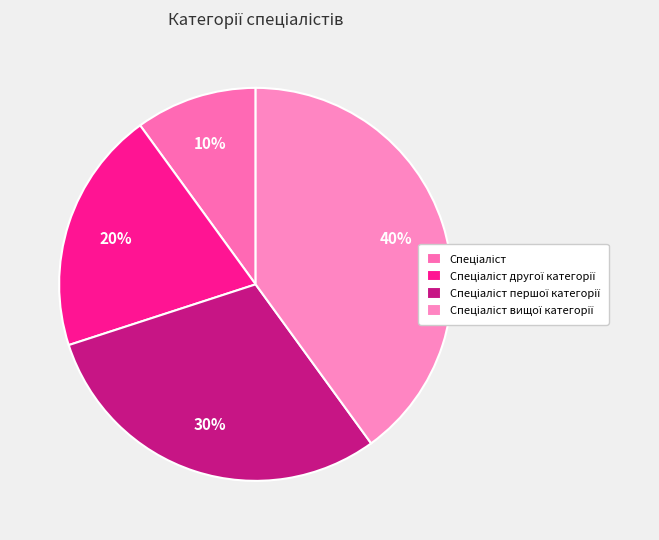

Do Спеціаліст вищої категорії and Спеціаліст другої категорії together represent more than half of the pie?

Yes